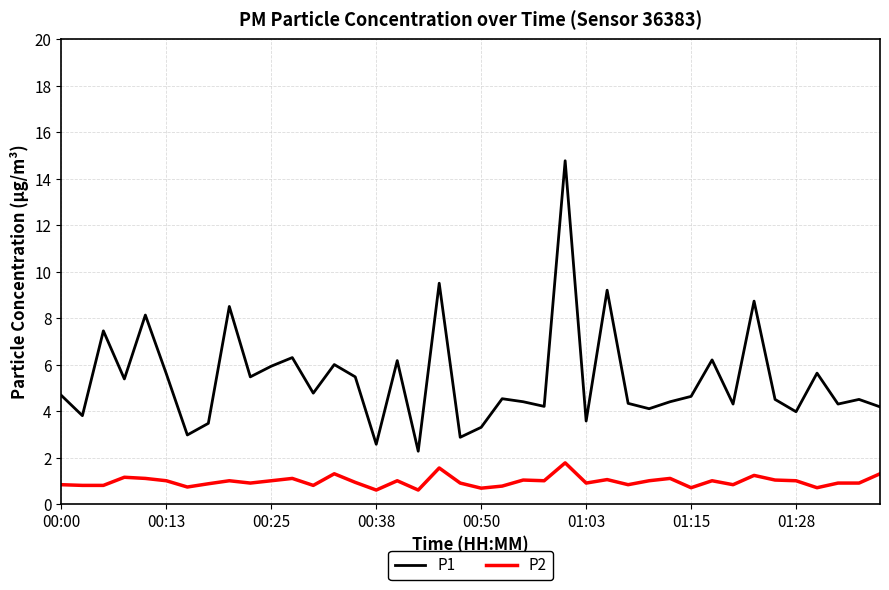

Which series has the widest spread of values?

P1